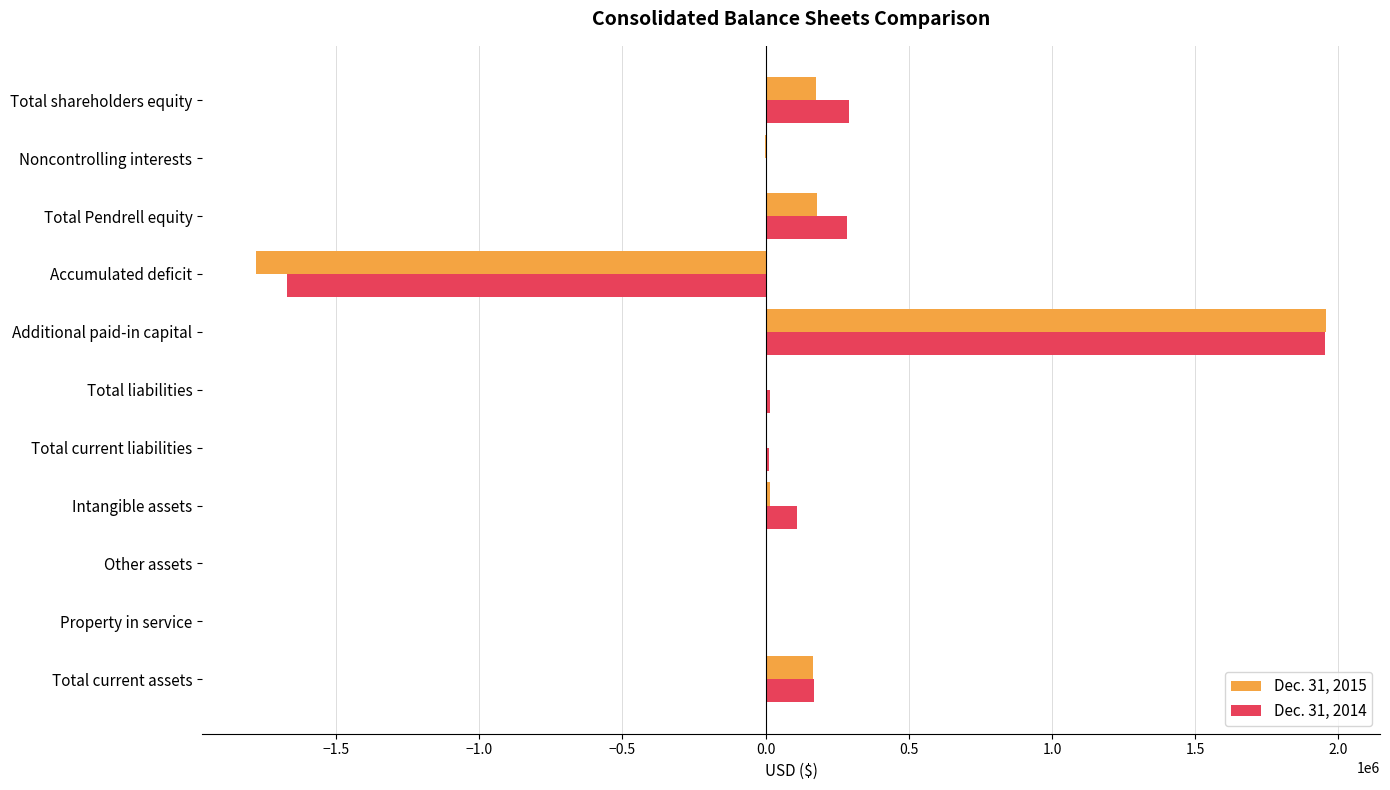

The value of Dec. 31, 2014 at Total shareholders equity is 289587. True or false?

True